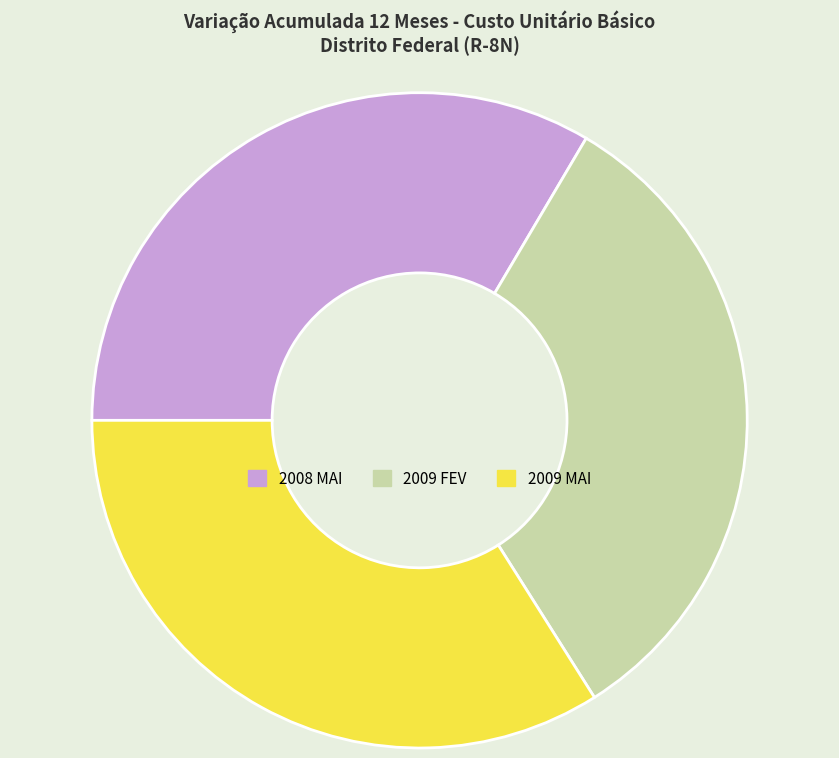

Between 2008 MAI and 2009 FEV, which is larger?

2008 MAI